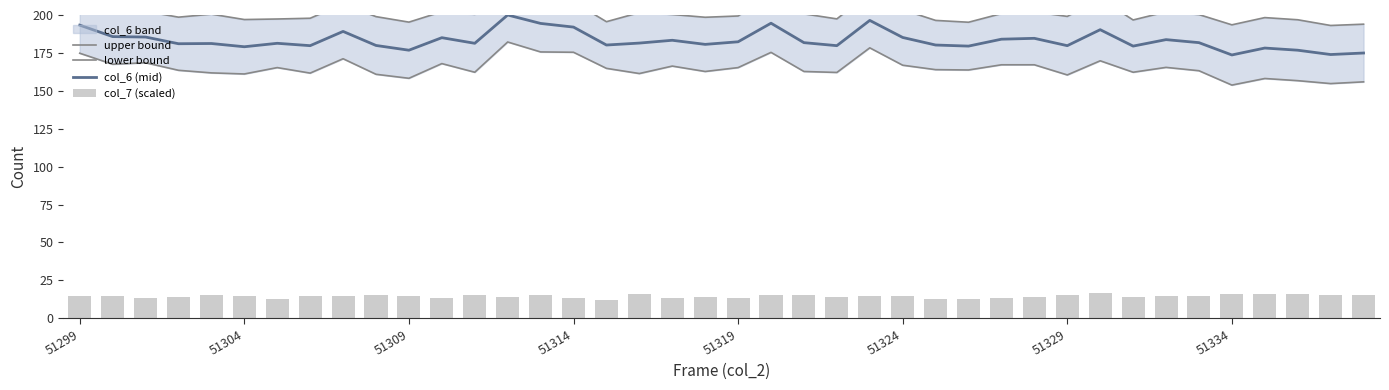

The col_6 (mid) series shows 185.2 at 51324. True or false?

True